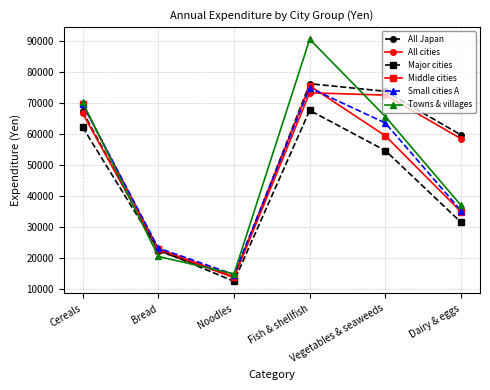

At how many categories does at least one series exceed 48313?

4